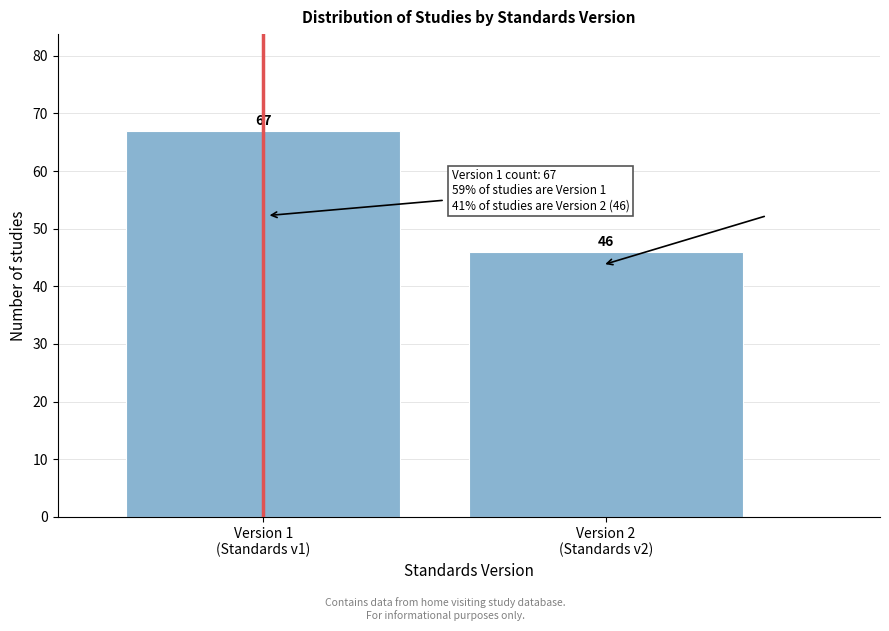

Reading right to left, list all the values displayed in this chart.

46	67